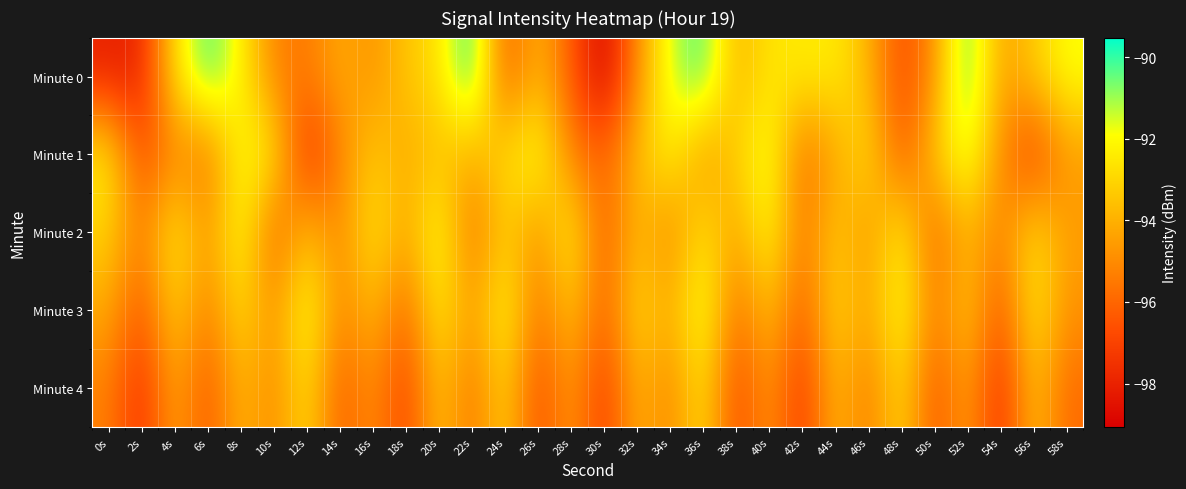

Which label corresponds to the smallest value in the chart?

30s